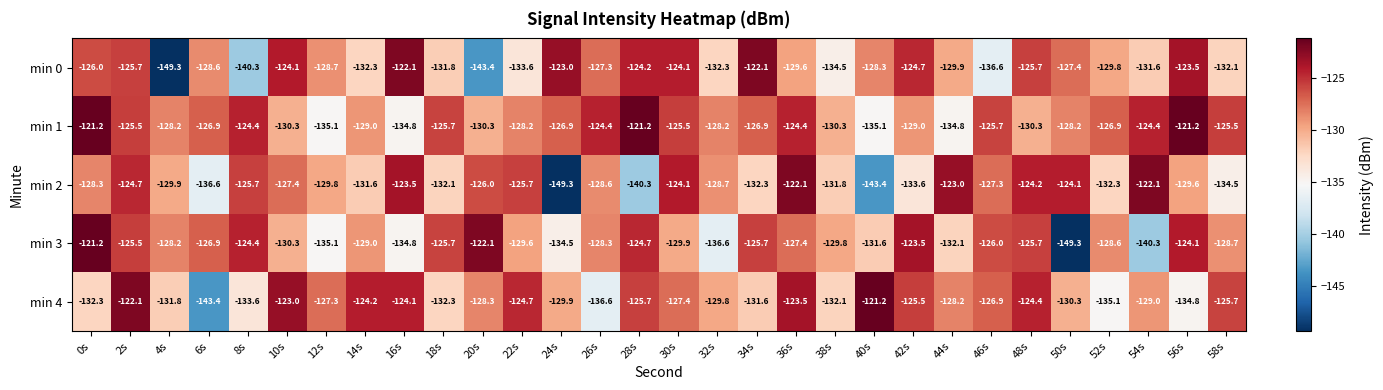

What is the difference between the maximum and minimum values in the min 4 series?

22.2